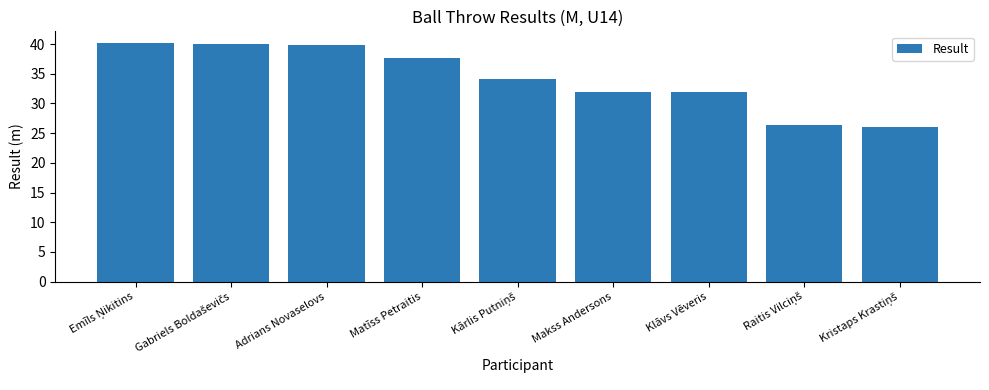

How many data points are less than 34?

4